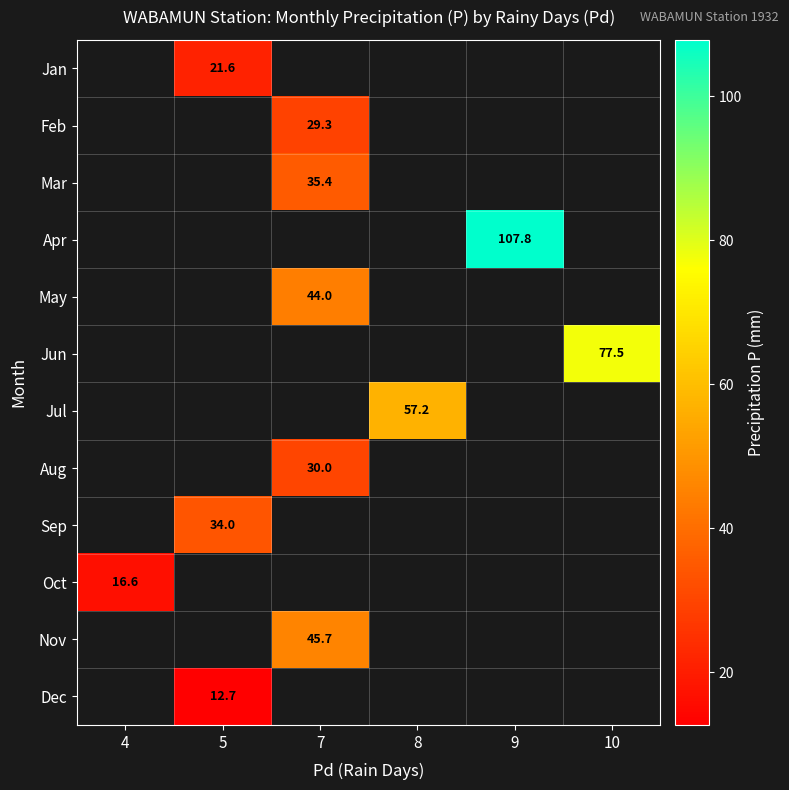

How many categories are shown in the chart?

6